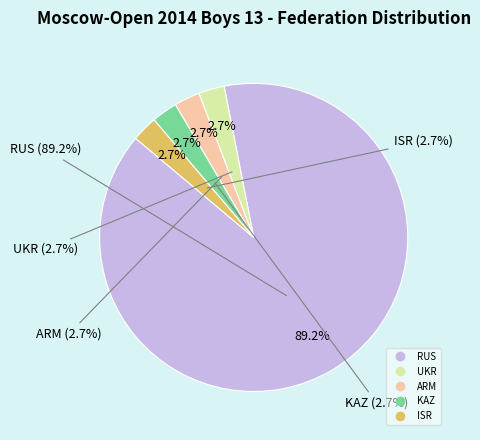

True or false: Other accounts for 7% of the total.

False